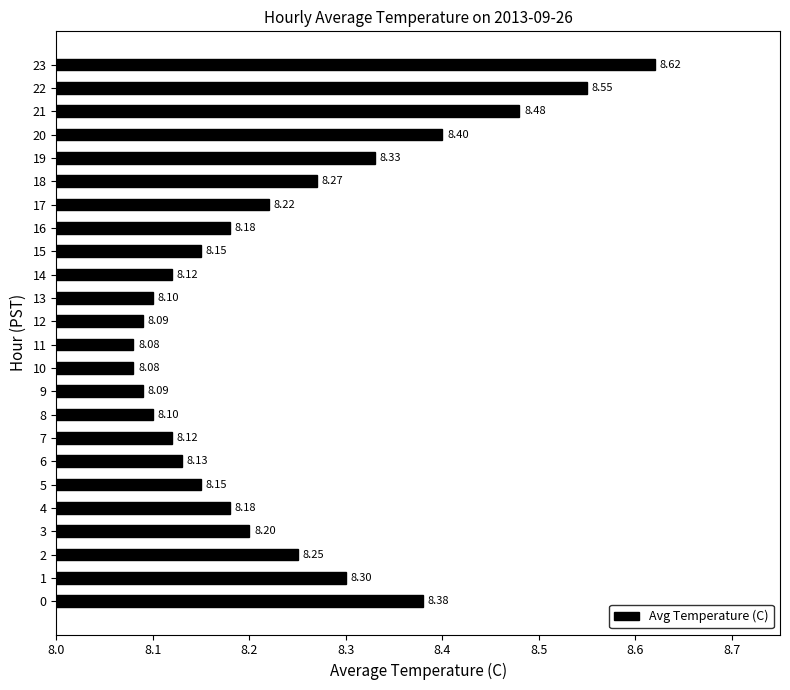

True or false: the data shows 14.8 at 22.

False